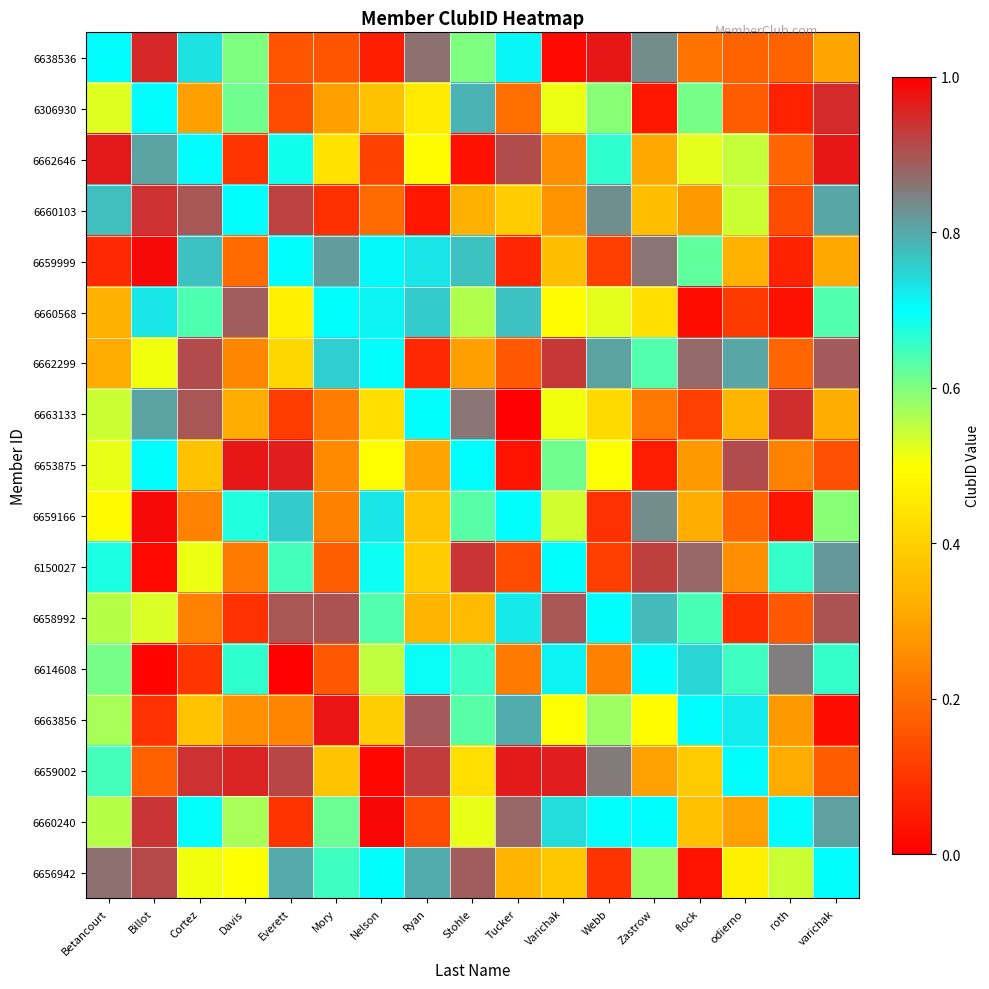

What is the greatest value displayed?

1.0